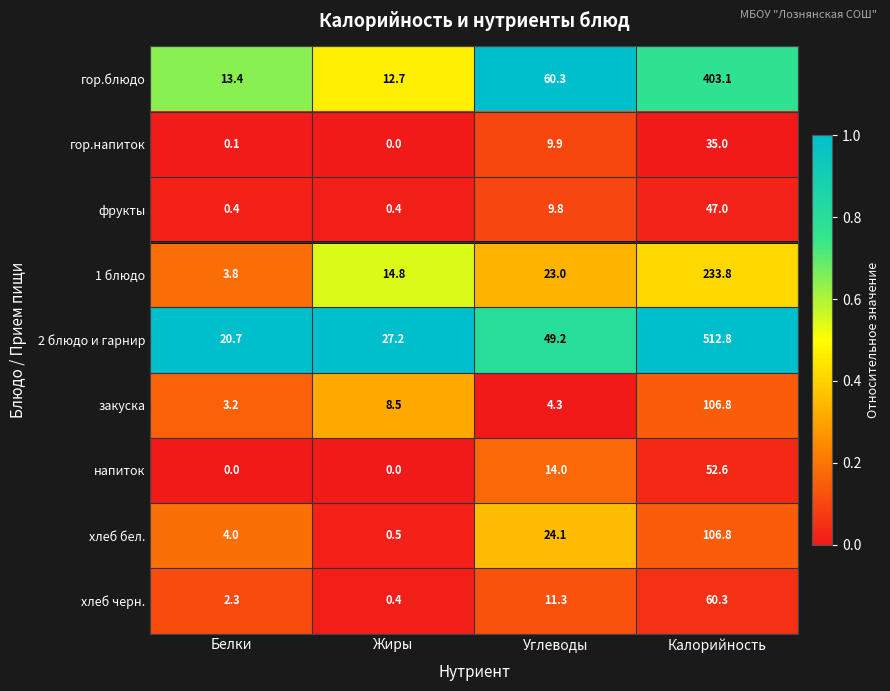

What is the difference between the second highest and second lowest values in the 2 блюдо и гарнир series?

22.0